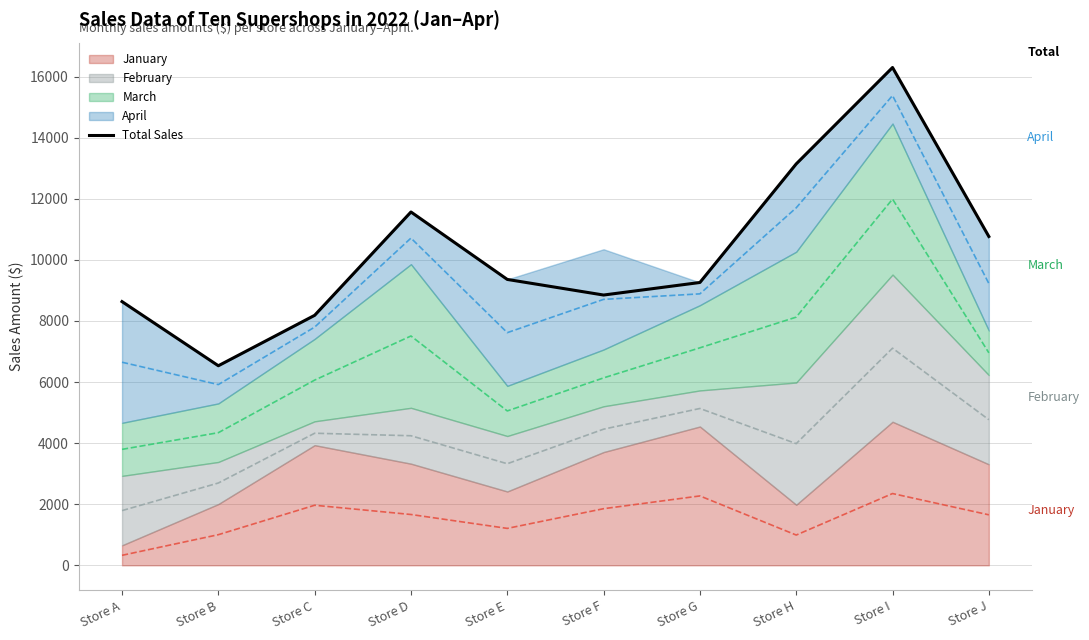

Between Store E and Store G, which is larger?

Store E